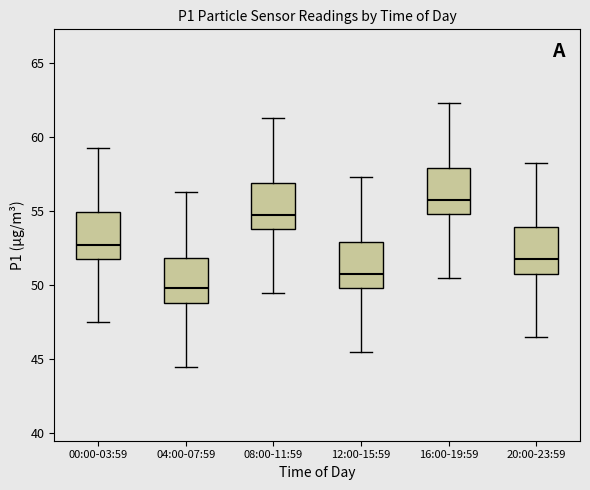

Which box has the lowest median line?

04:00-07:59